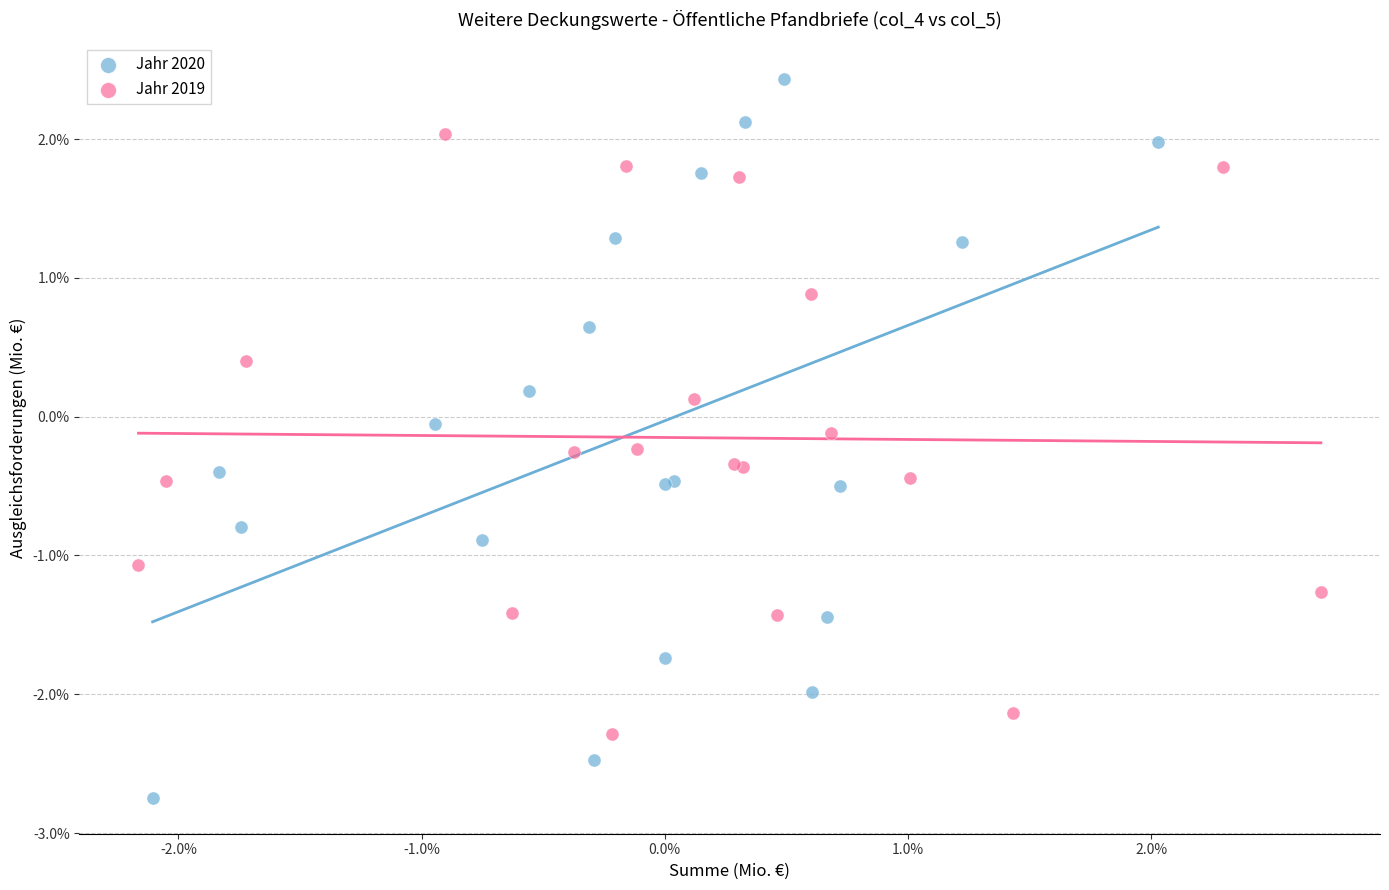

Which series has the widest spread of Y values?

Jahr 2020